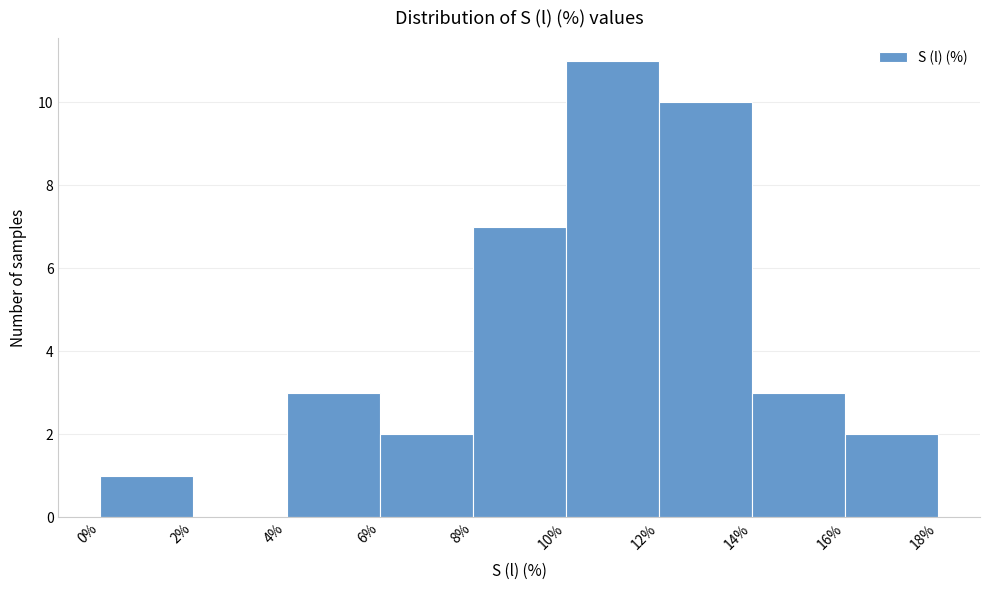

Reading left to right, list every bar in this chart as the range it spans on the x-axis followed by its height. The values are not printed on the chart, so give them approximately, as read against the axis.

0% to 2%: 1
2% to 4%: 0
4% to 6%: 3
6% to 8%: 2
8% to 10%: 7
10% to 12%: 11
12% to 14%: 10
14% to 16%: 3
16% to 18%: 2